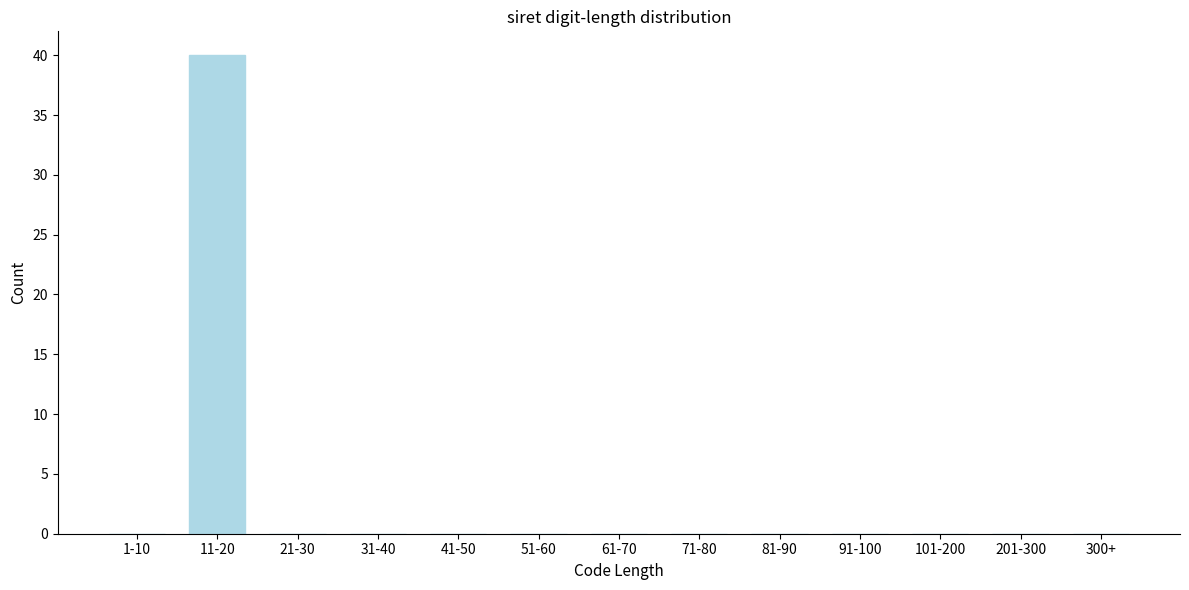

Reading left to right, list all the values displayed in this chart.

1-10=0	11-20=40	21-30=0	31-40=0	41-50=0	51-60=0	61-70=0	71-80=0	81-90=0	91-100=0	101-200=0	201-300=0	300+=0